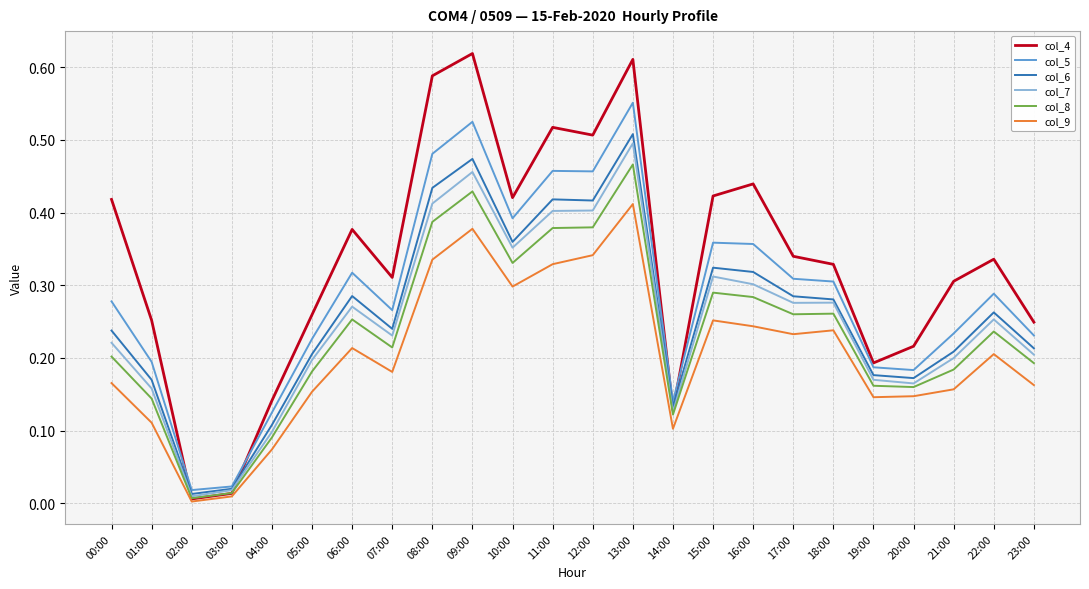

The value of col_5 at 21:00 is 0.2. True or false?

True